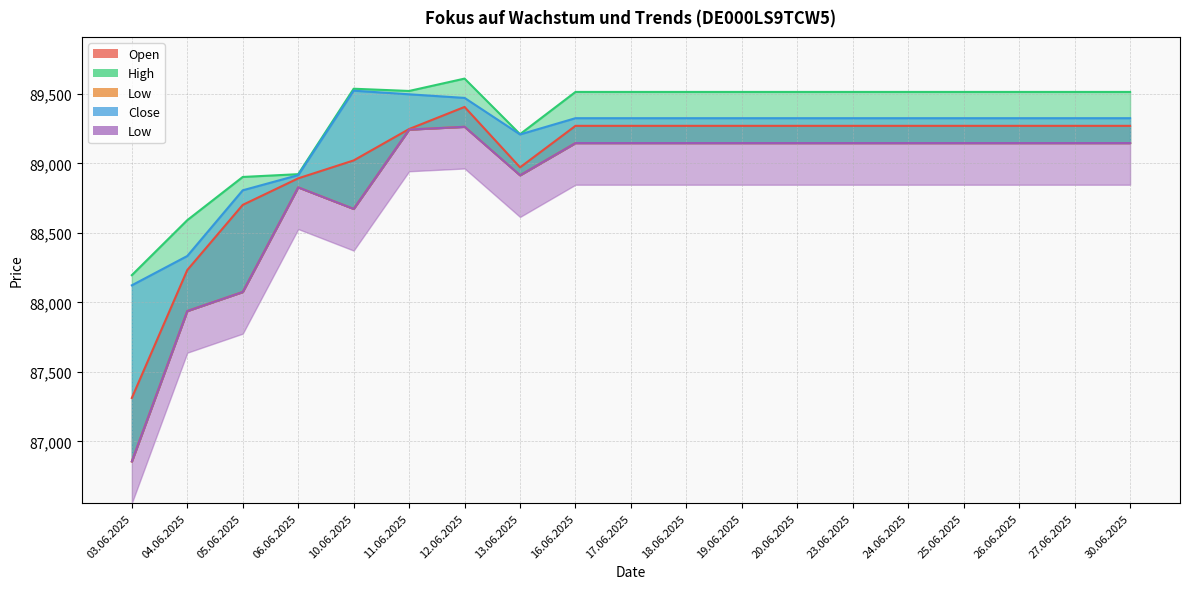

The value of Low at 27.06.2025 is 135898. True or false?

False